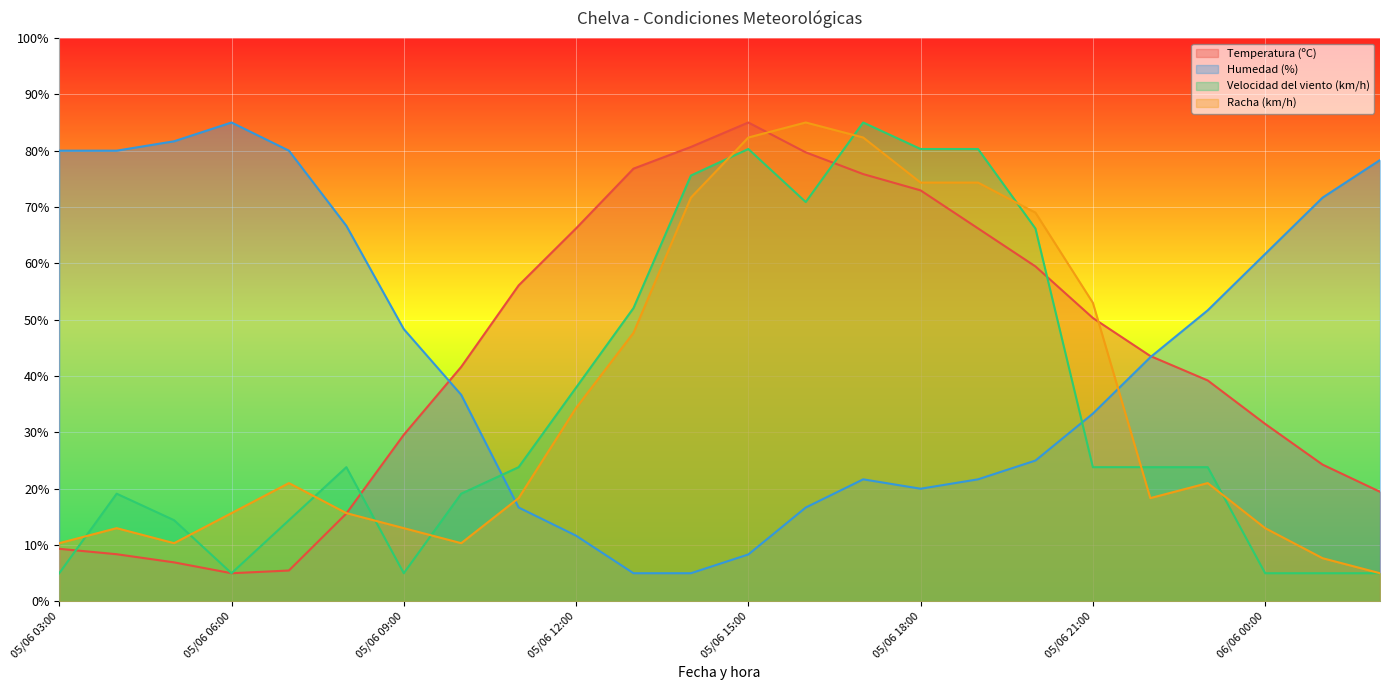

Which series has the largest total across all categories?

Humedad (%)